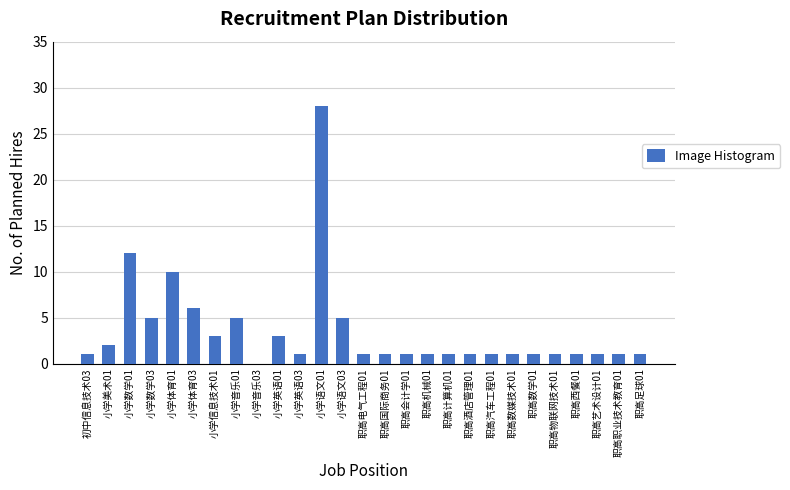

Reading left to right, extract all data points from this chart.

初中信息技术03=1	小学美术01=2	小学数学01=12	小学数学03=5	小学体育01=10	小学体育03=6	小学信息技术01=3	小学音乐01=5	小学音乐03=0	小学英语01=3	小学英语03=1	小学语文01=28	小学语文03=5	职高电气工程01=1	职高国际商务01=1	职高会计学01=1	职高机械01=1	职高计算机01=1	职高酒店管理01=1	职高汽车工程01=1	职高数媒技术01=1	职高数学01=1	职高物联网技术01=1	职高西餐01=1	职高艺术设计01=1	职高职业技术教育01=1	职高足球01=1